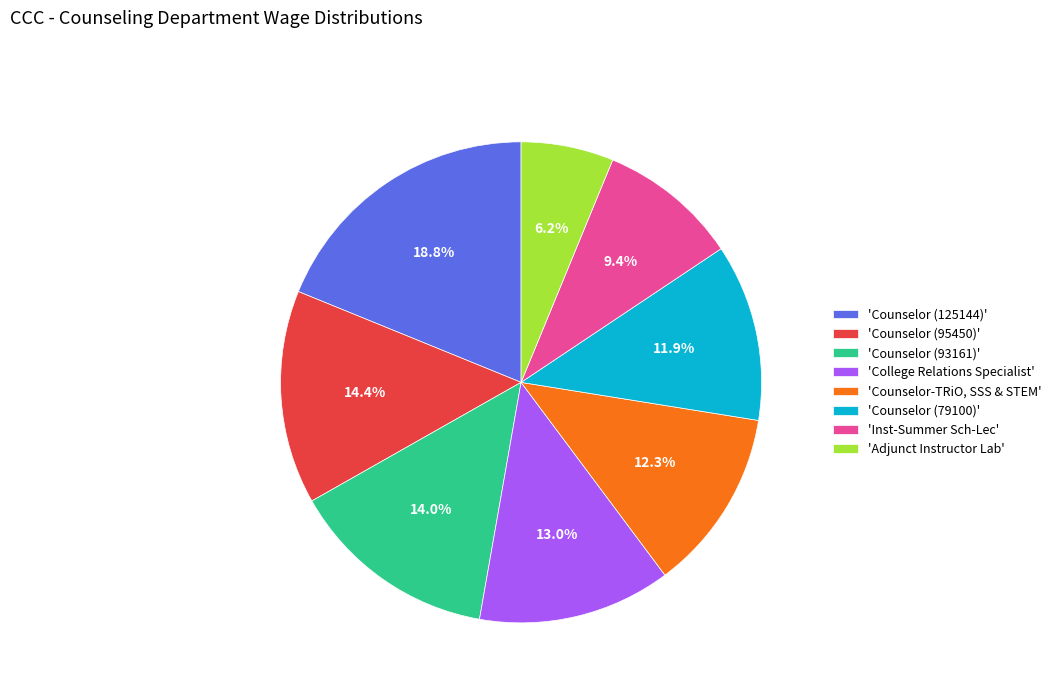

Which category has the biggest portion of the pie?

'Counselor (125144)'